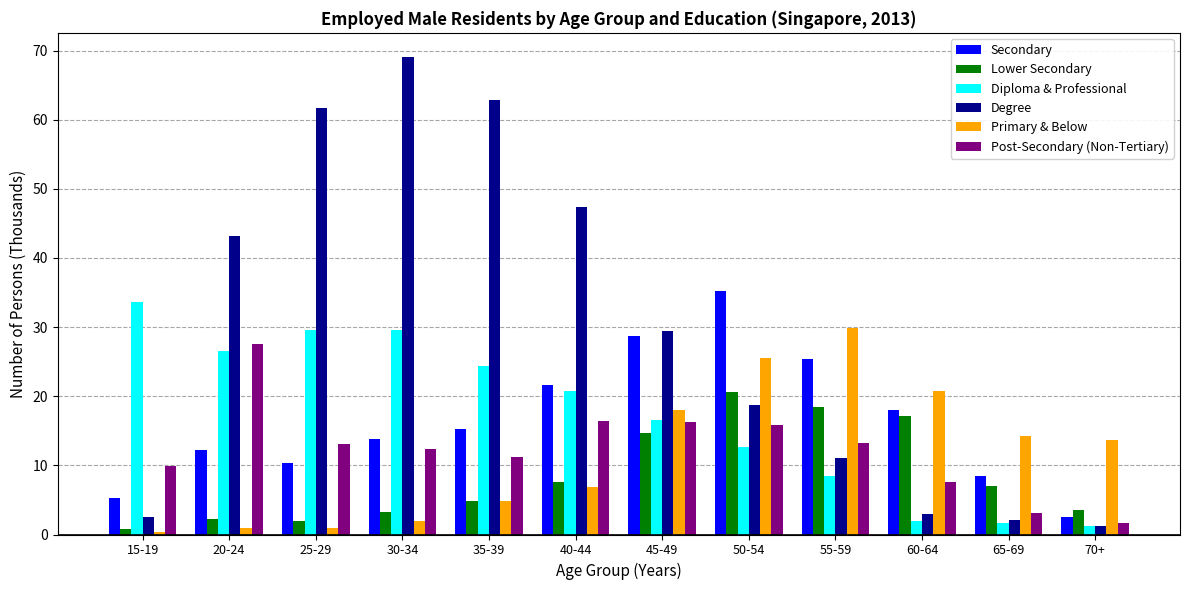

Which series has the largest range (max minus min)?

Degree